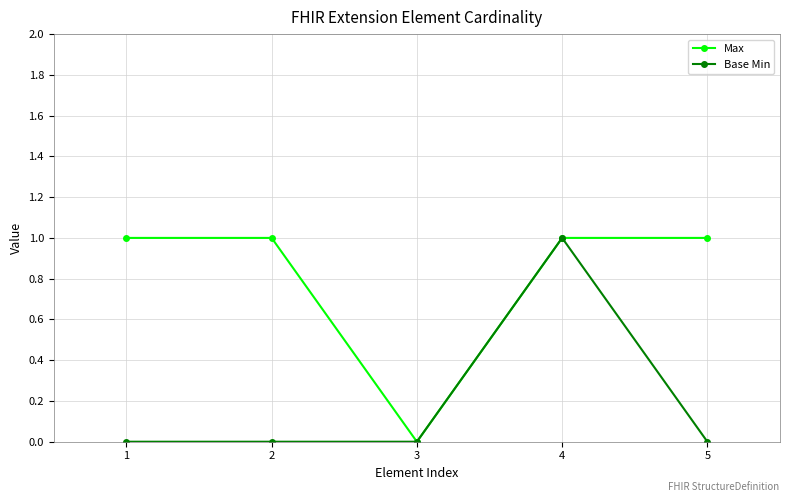

The Base Min series shows 0 at 5. True or false?

True